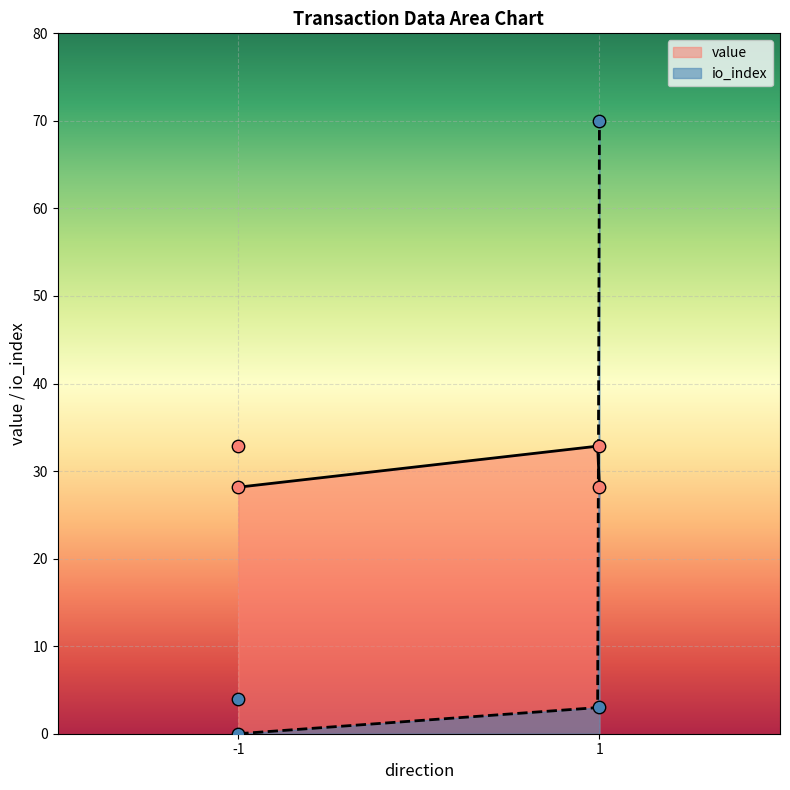

Which has a higher value, -1 or -1?

-1